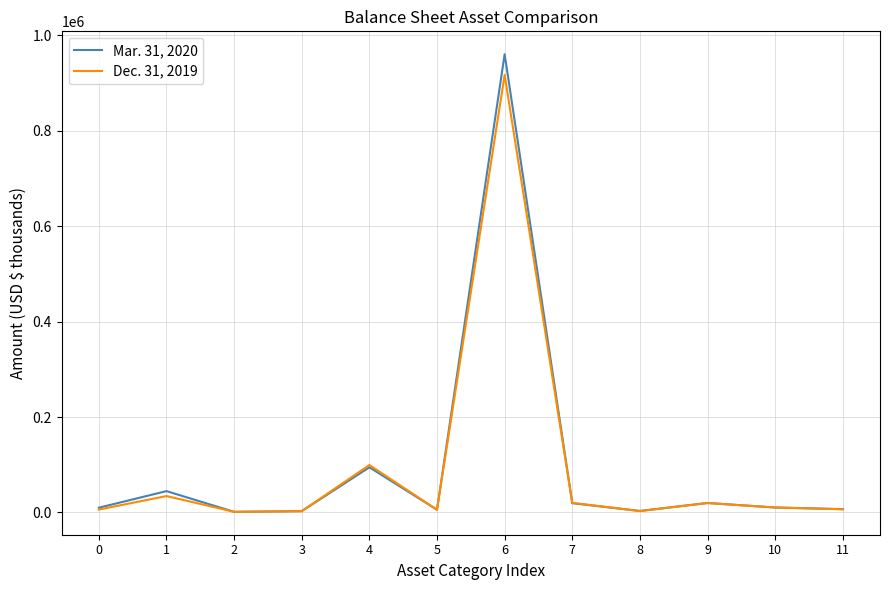

Which series has the widest spread of values?

Mar. 31, 2020